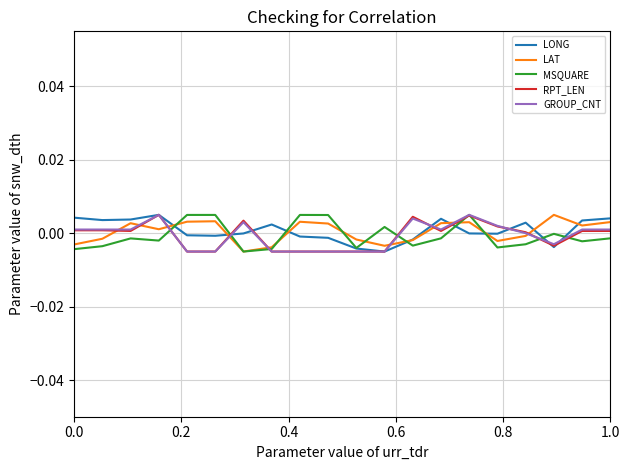

How many series are shown in this chart?

5